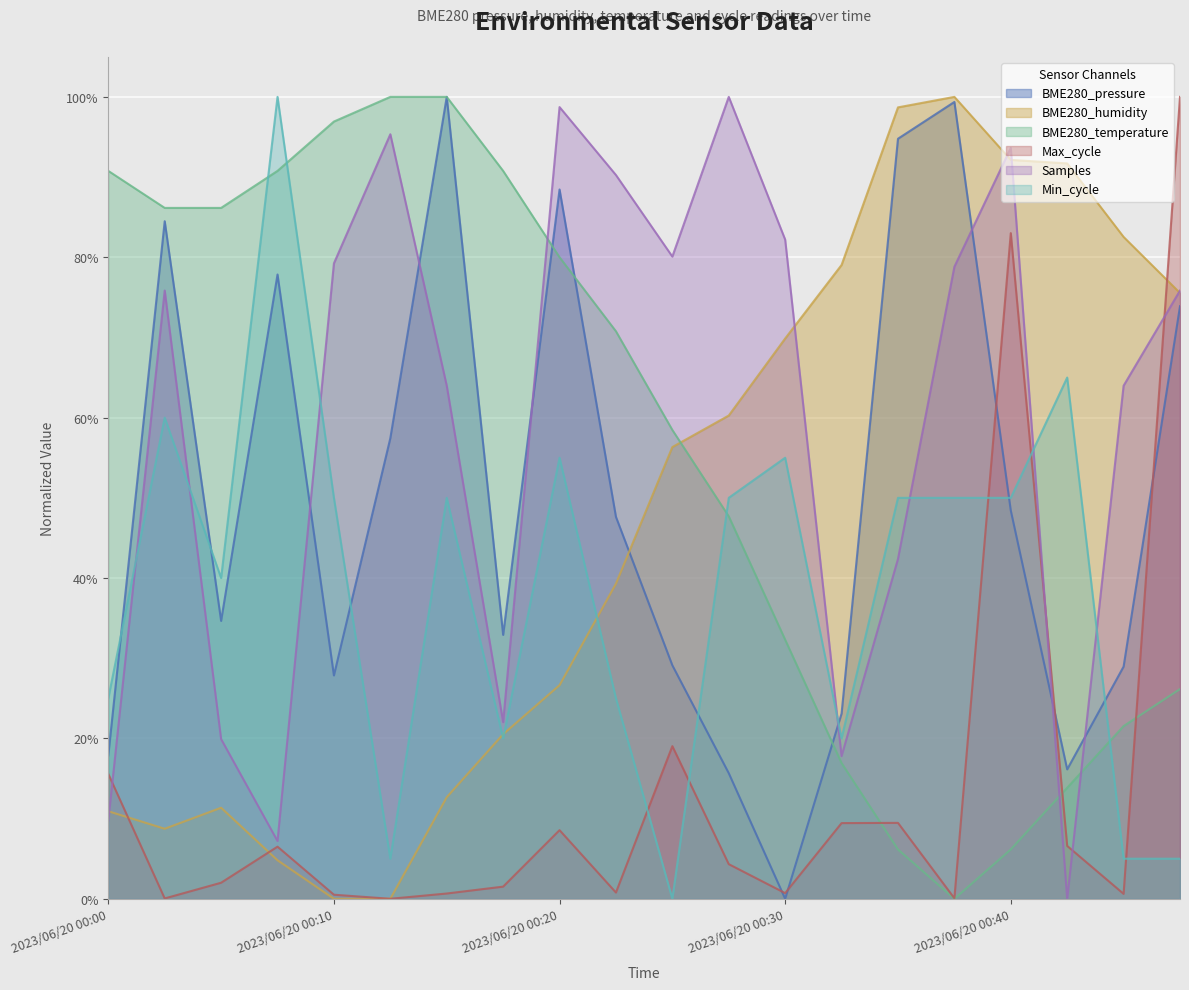

How many interior local valleys does the BME280_pressure series have?

5